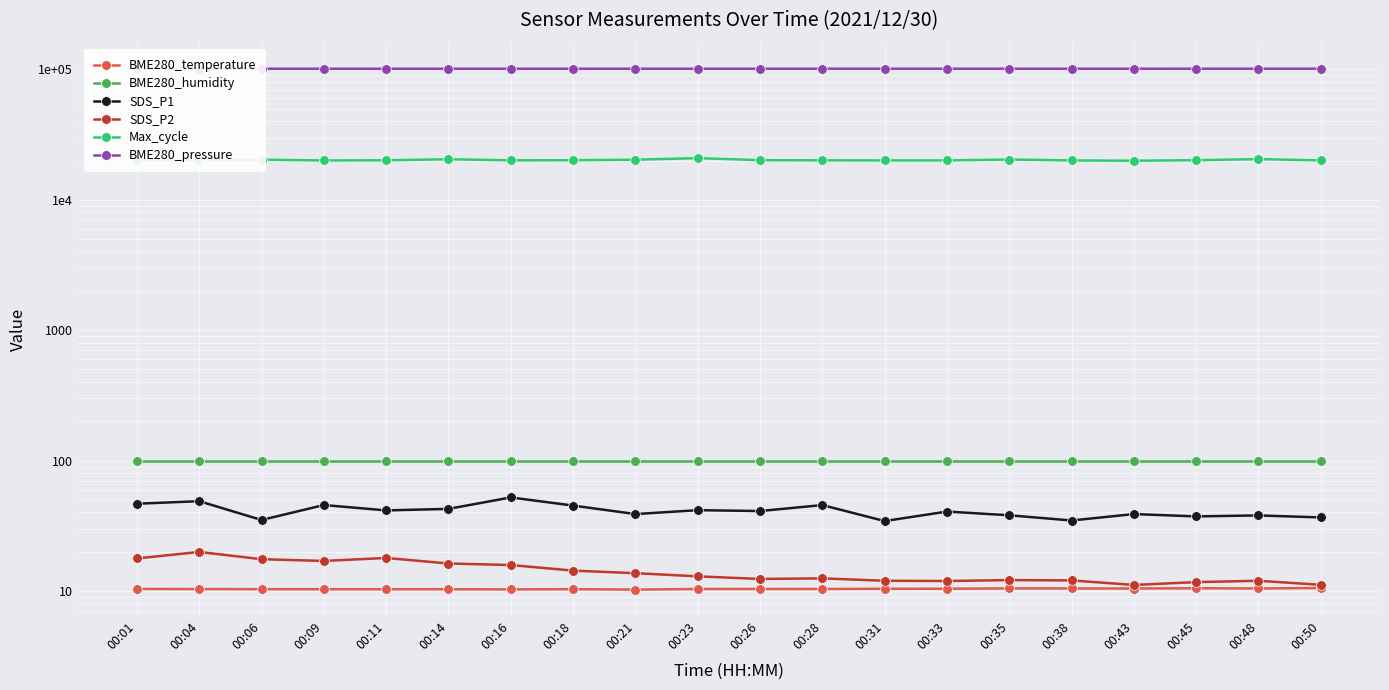

What is the spread (max minus min) of values at 00:09?

101095.4